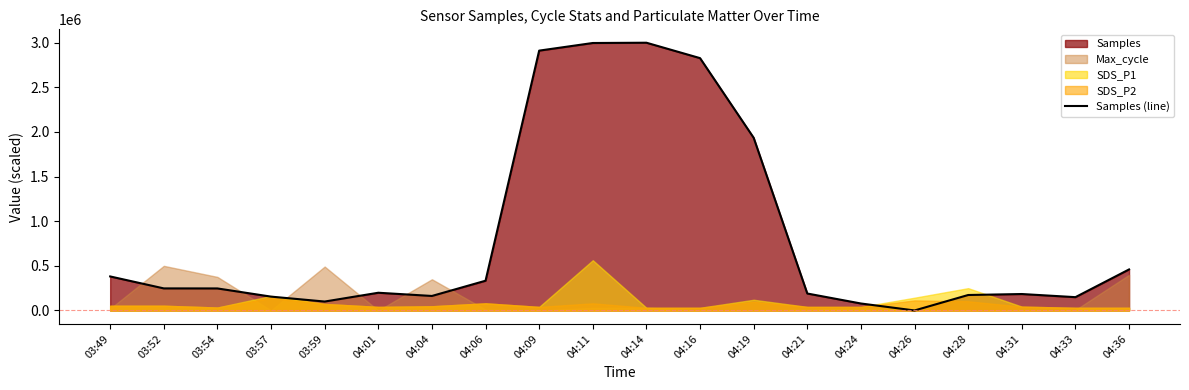

Count the number of values greater than 246768.

10